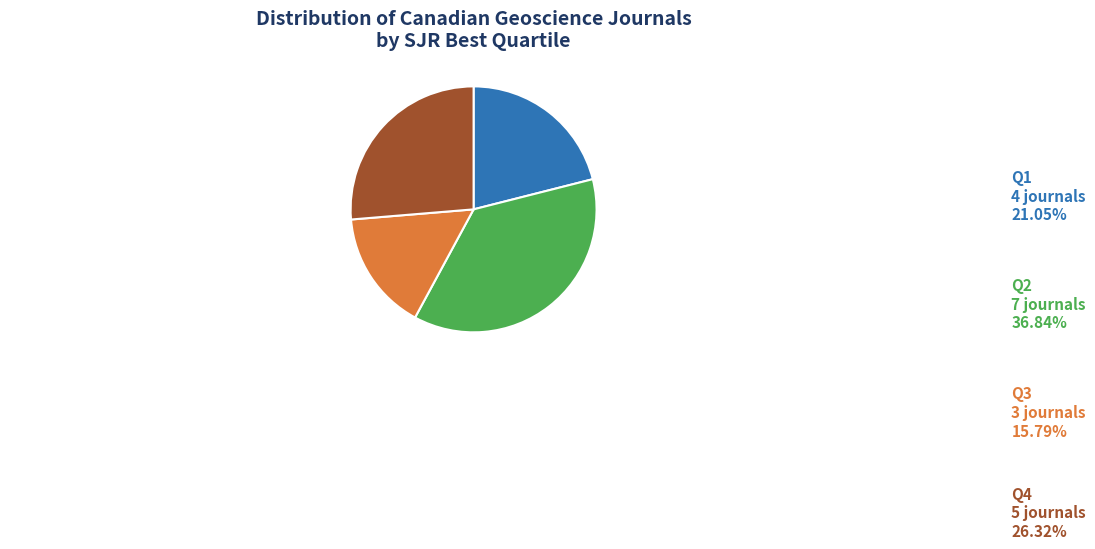

To the nearest percent, what portion does Q1 represent?

21%